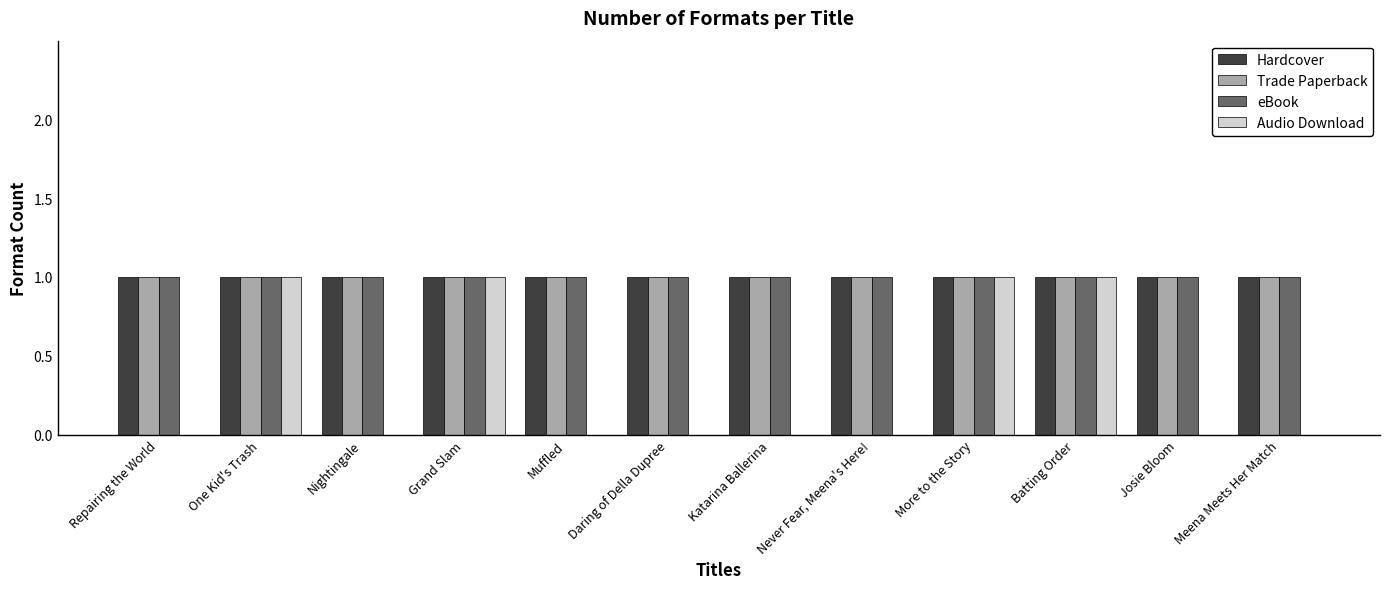

Count the Audio Download values in the range 0 to 1.

12